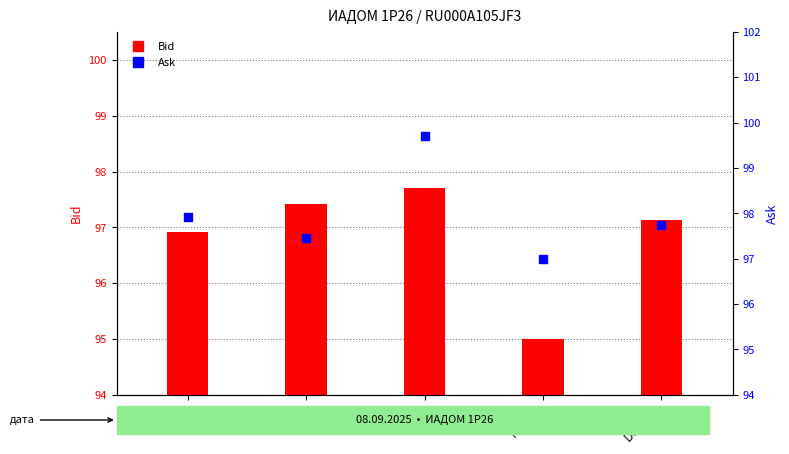

At how many categories does at least one series exceed 77?

5